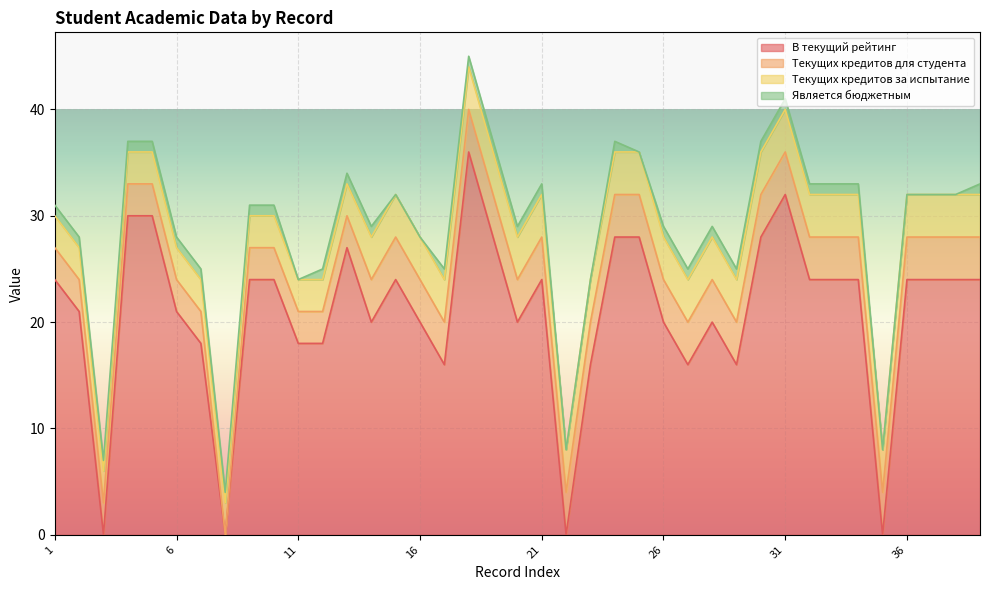

The value of Текущих кредитов для студента at 37 is 4. True or false?

True